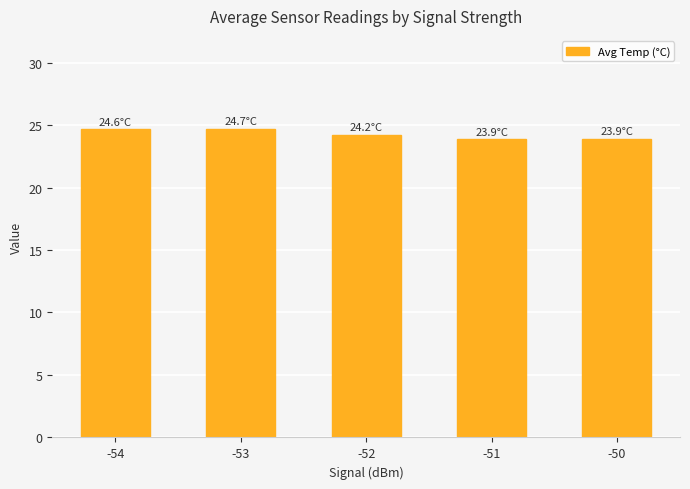

Are the bars grouped side by side (vs. stacked)?

No